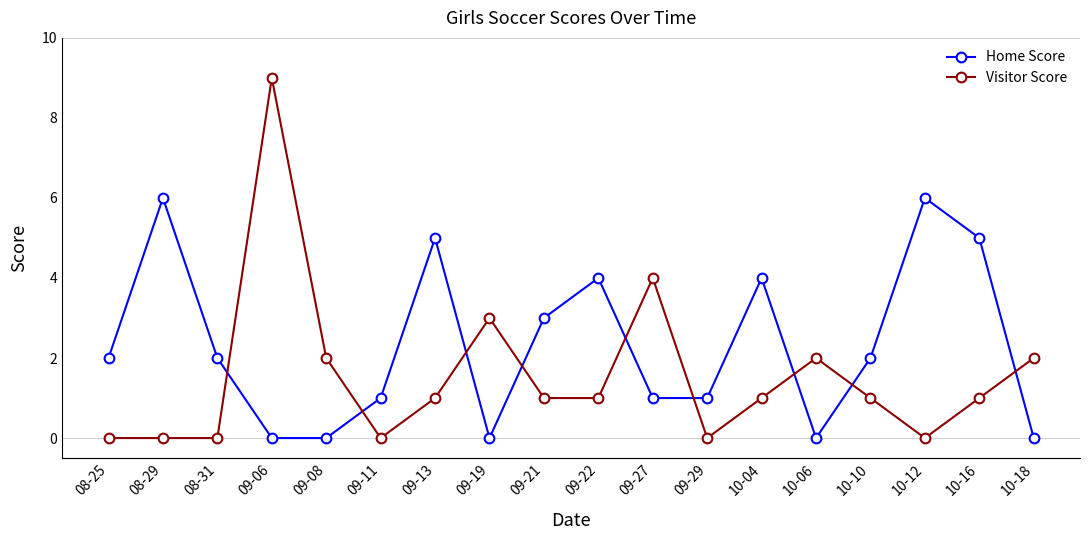

Which series changed the most between 09-22 and 10-10?

Home Score